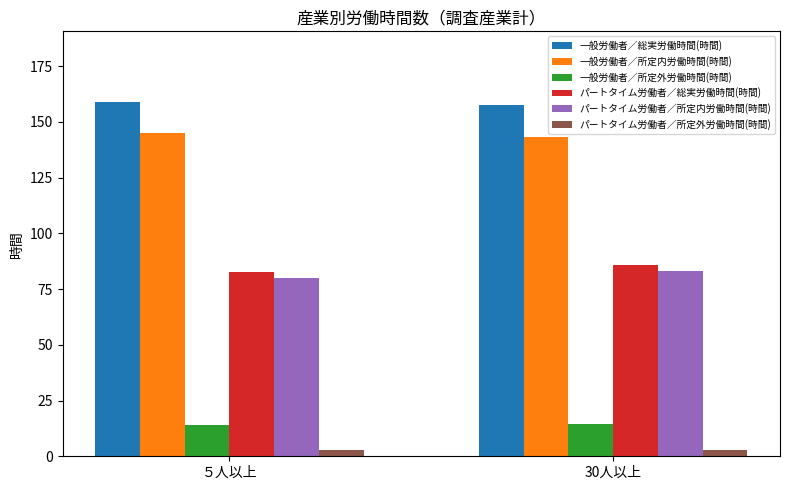

Is the value of 一般労働者／総実労働時間(時間) at 30人以上 greater than the value of パートタイム労働者／総実労働時間(時間) at ５人以上?

Yes